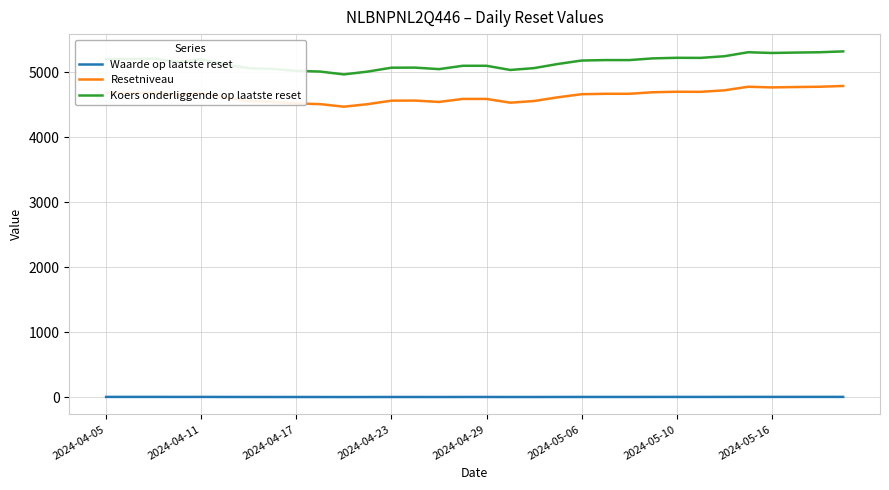

Which series has the largest range (max minus min)?

Koers onderliggende op laatste reset